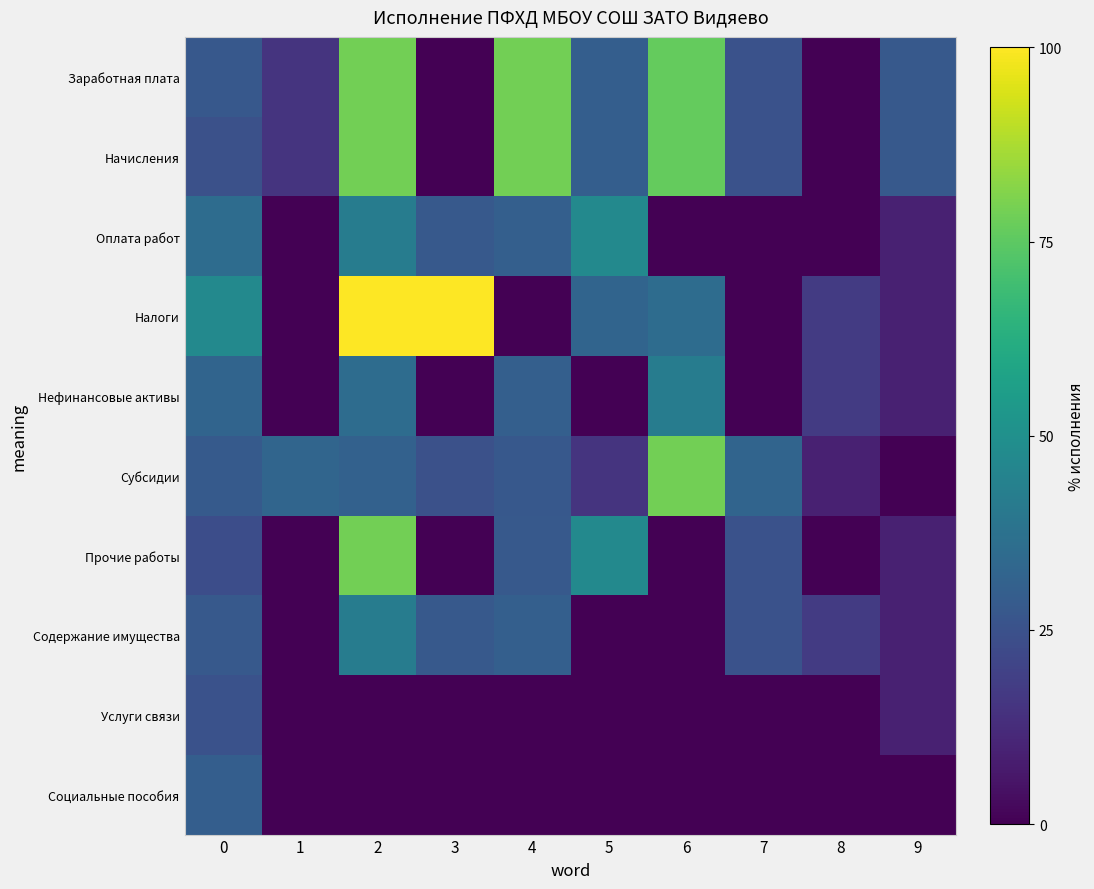

Which category has the lowest value across all series?

3